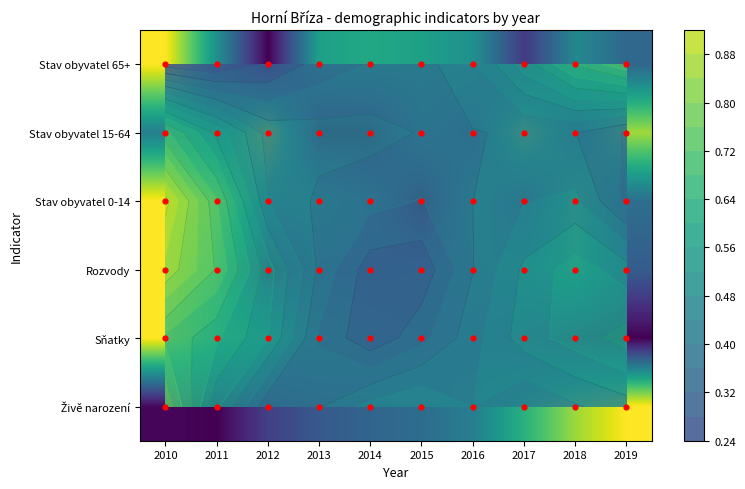

What is the difference between the Rozvody values at 2019 and 2012?

0.3